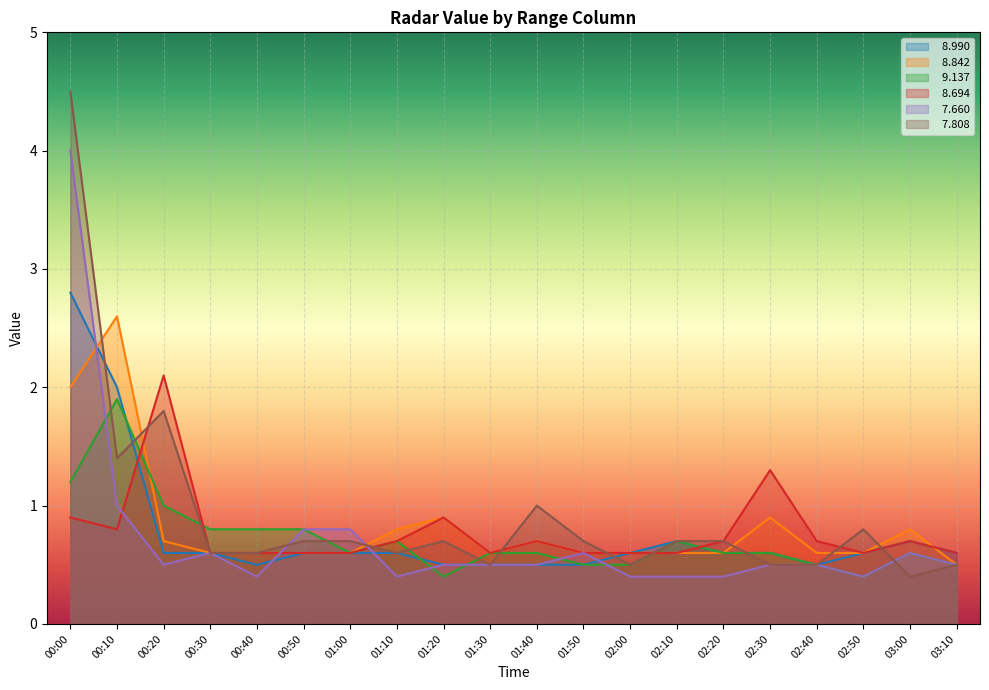

At which category does   8.990 reach its first local valley?

00:40